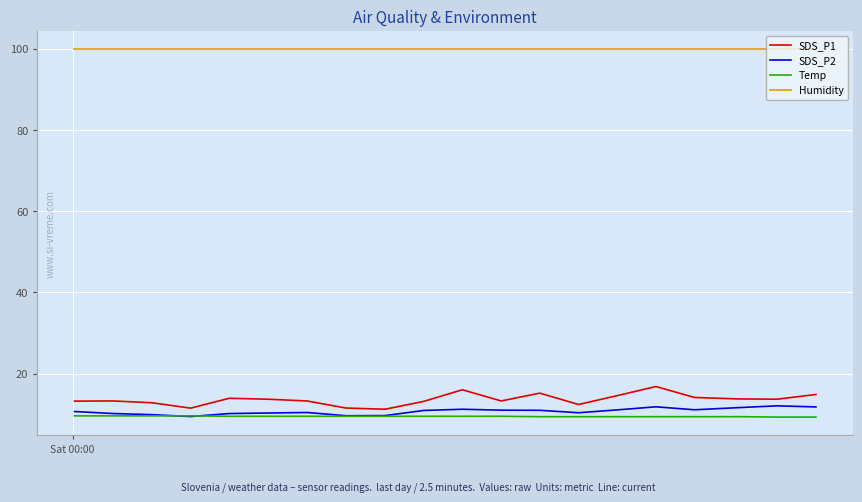

What is the maximum value shown in the chart?

99.9